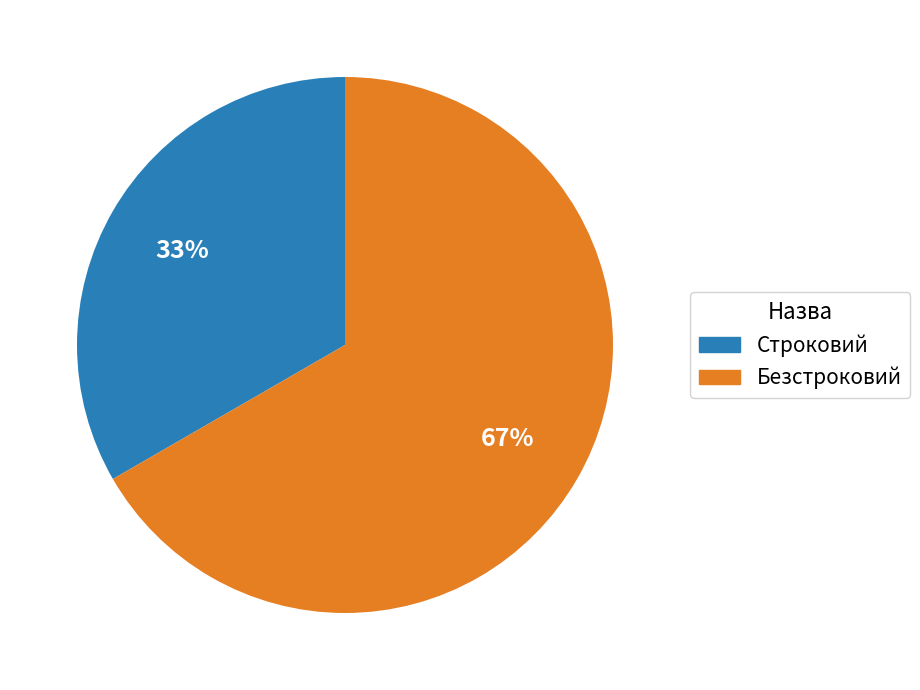

Which category accounts for the majority?

Безстроковий